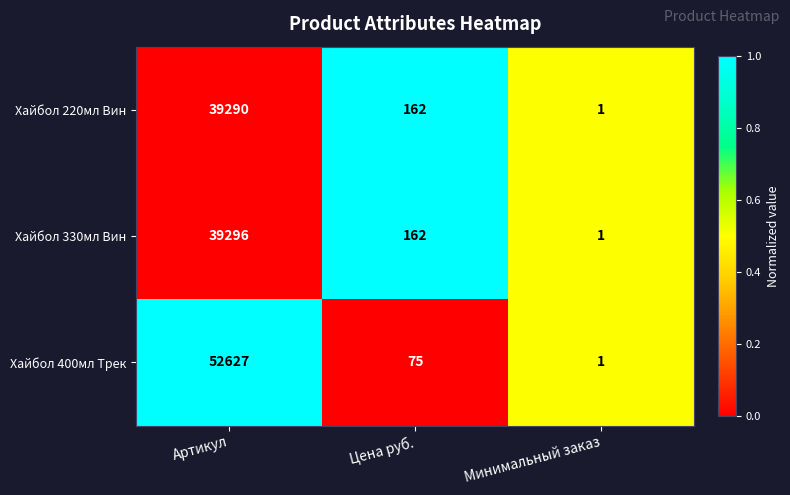

Reading left to right, list all the values displayed in this chart.

Хайбол 220мл Вин: 39290	162	1
Хайбол 330мл Вин: 39296	162	1
Хайбол 400мл Трек: 52627	75	1